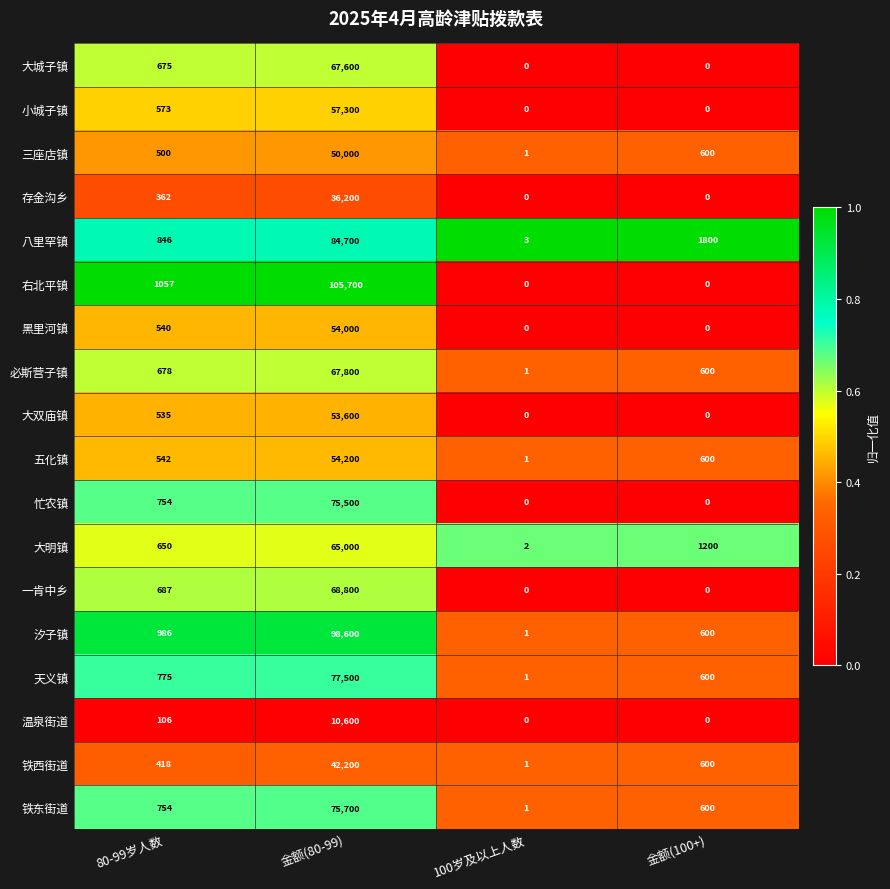

Count the number of categories in the chart.

4